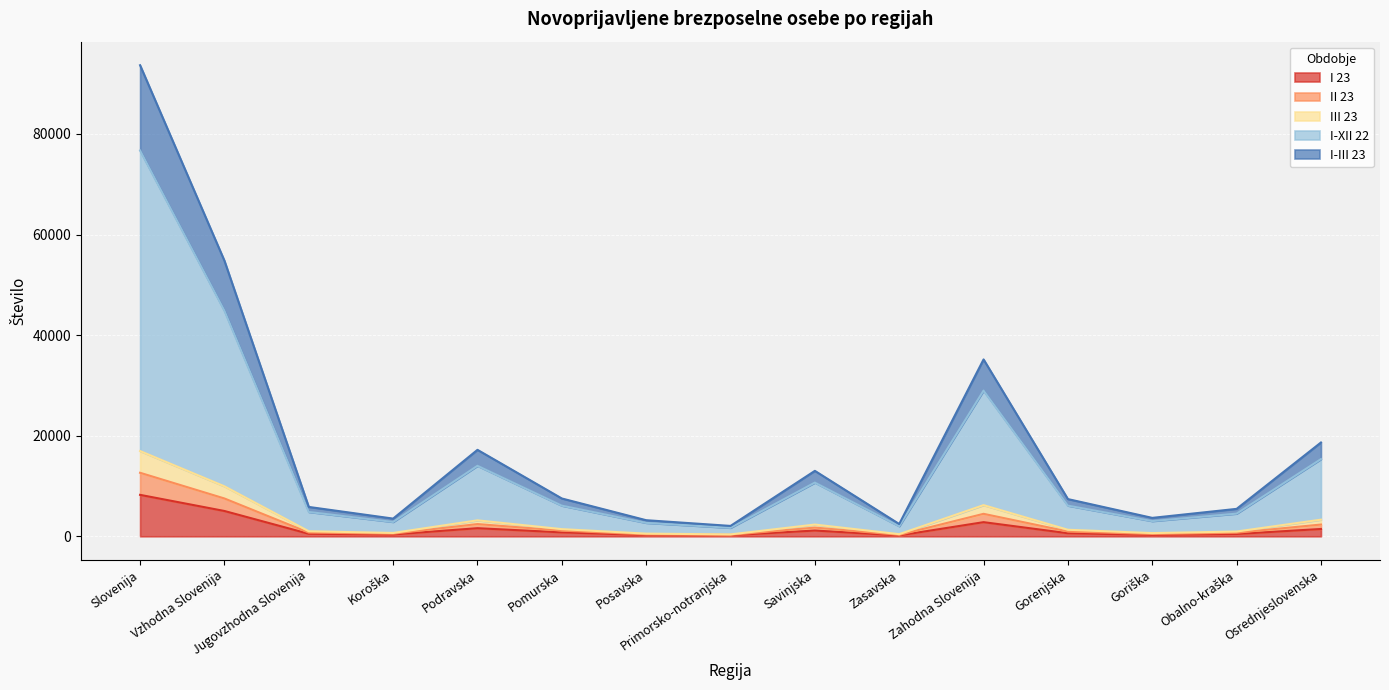

True or false: I 23 has more than 2 points higher than both neighbors.

True